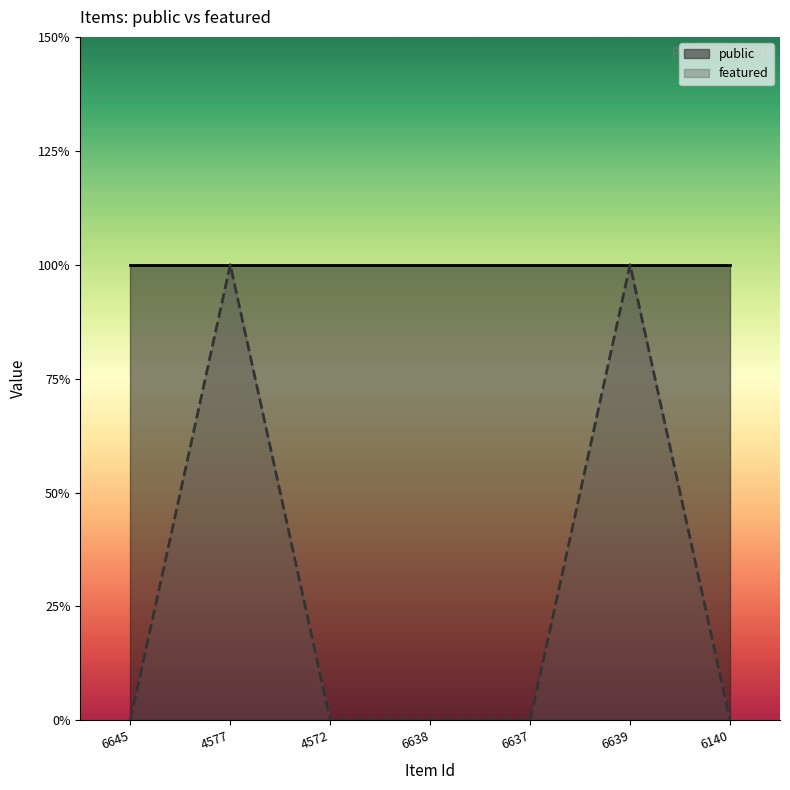

At which category does the chart reach its peak across all series?

4577